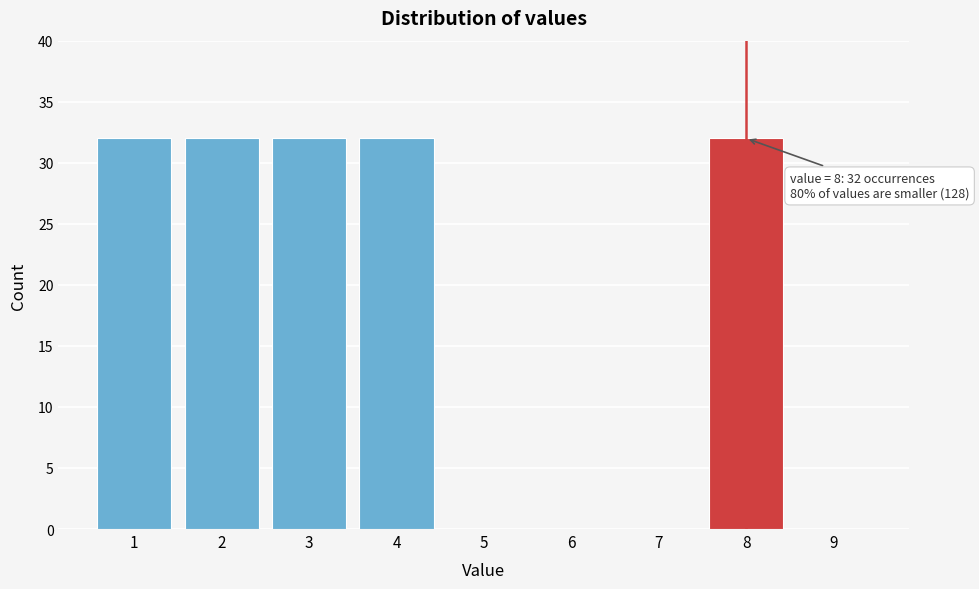

Reading left to right, list all the values displayed in this chart.

1=32	2=32	3=32	4=32	5=0	6=0	7=0	8=32	9=0